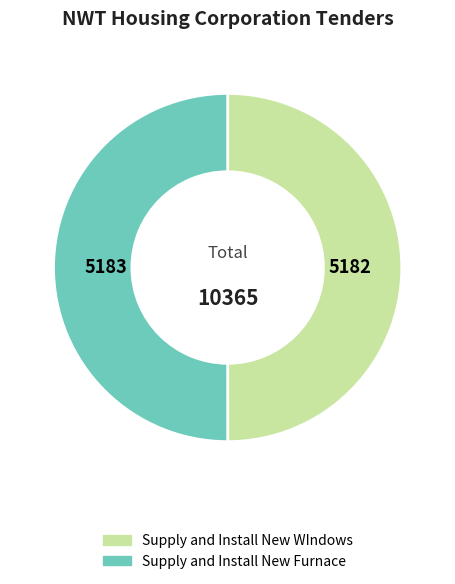

Approximately how many times larger is the value at Supply and Install New Furnace compared to Supply and Install New WIndows?

1.0